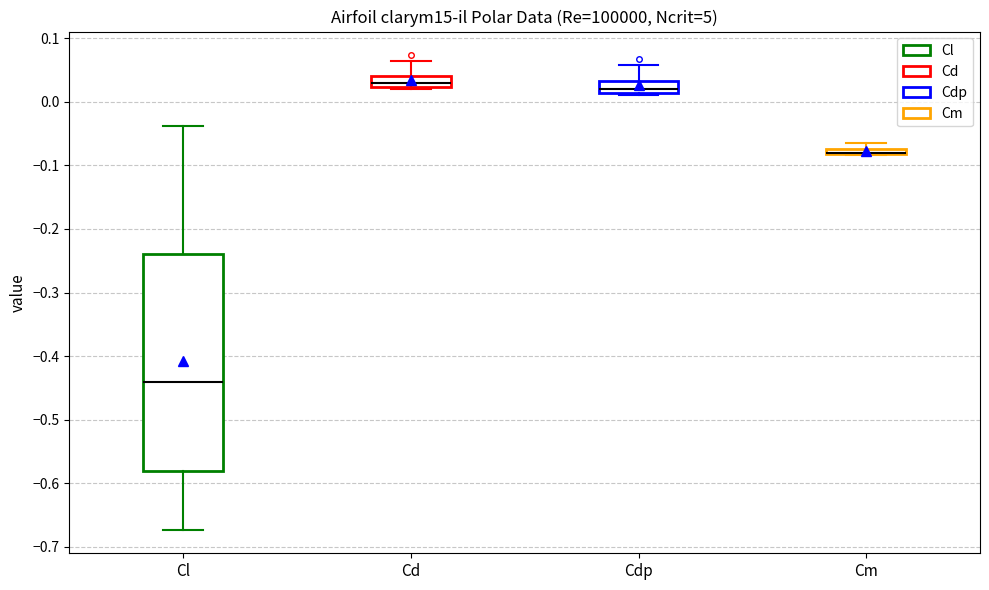

Where is the upper edge of the box for Cd on the y-axis? The values are not printed on the chart, so give them approximately, as read against the axis.

0.04